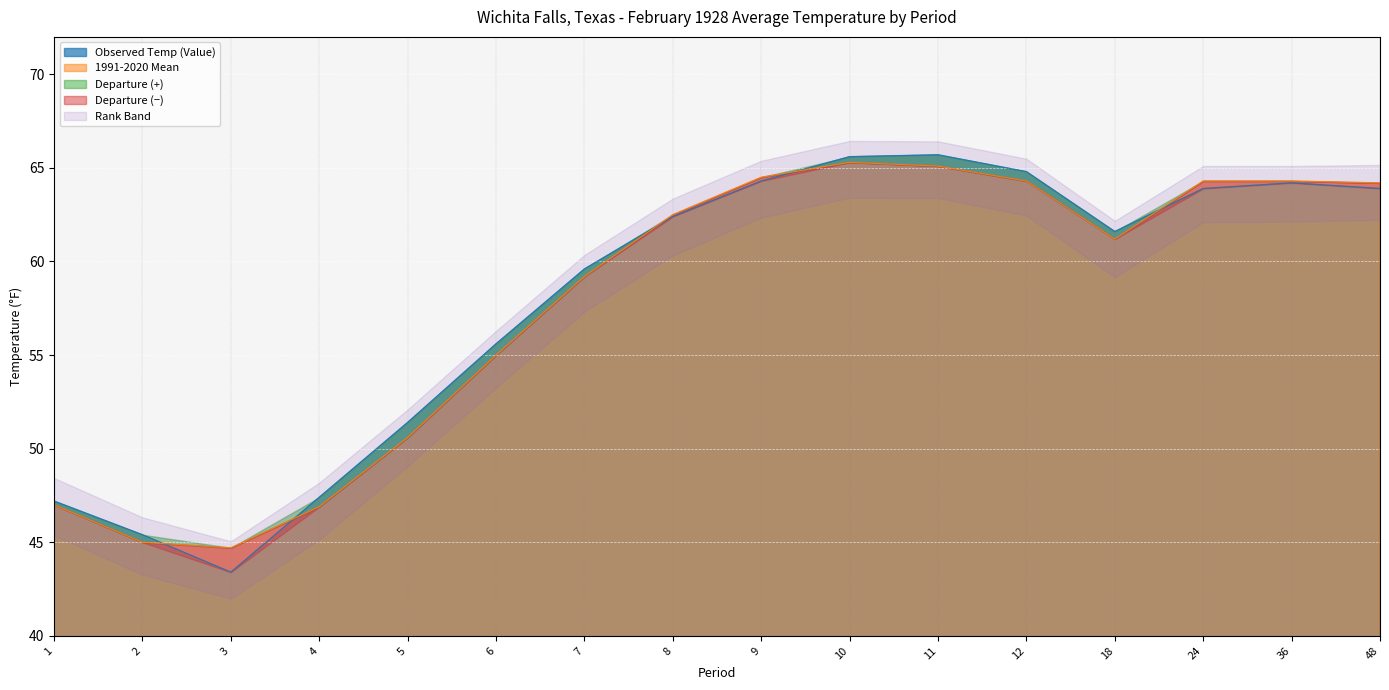

At which category is the sum across all series the highest?

10